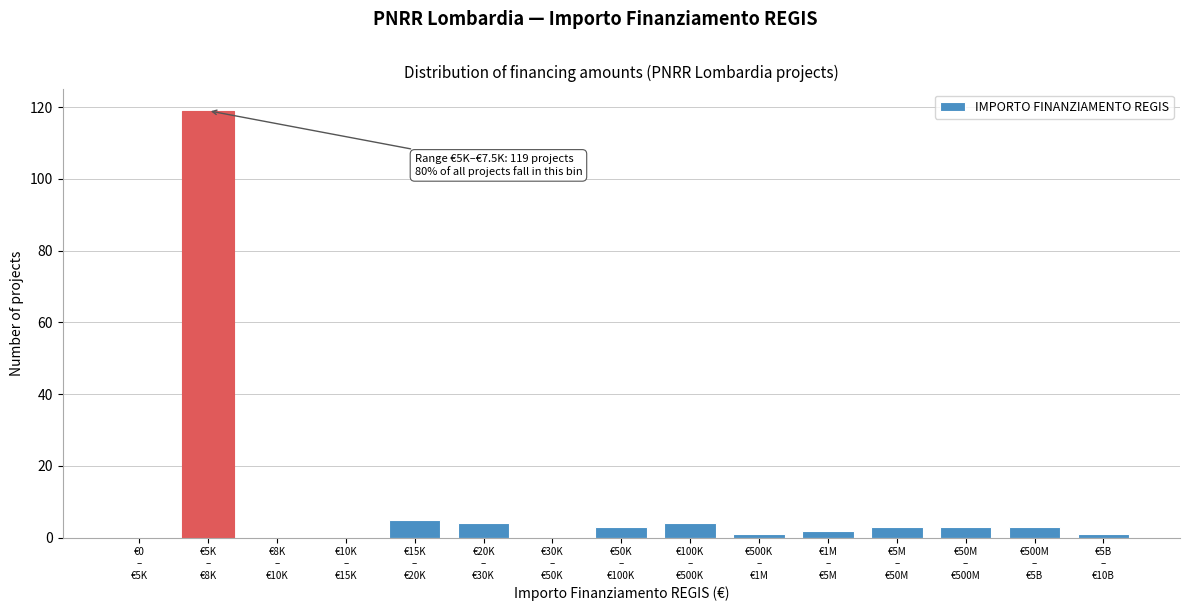

What is the sum of all values?

148